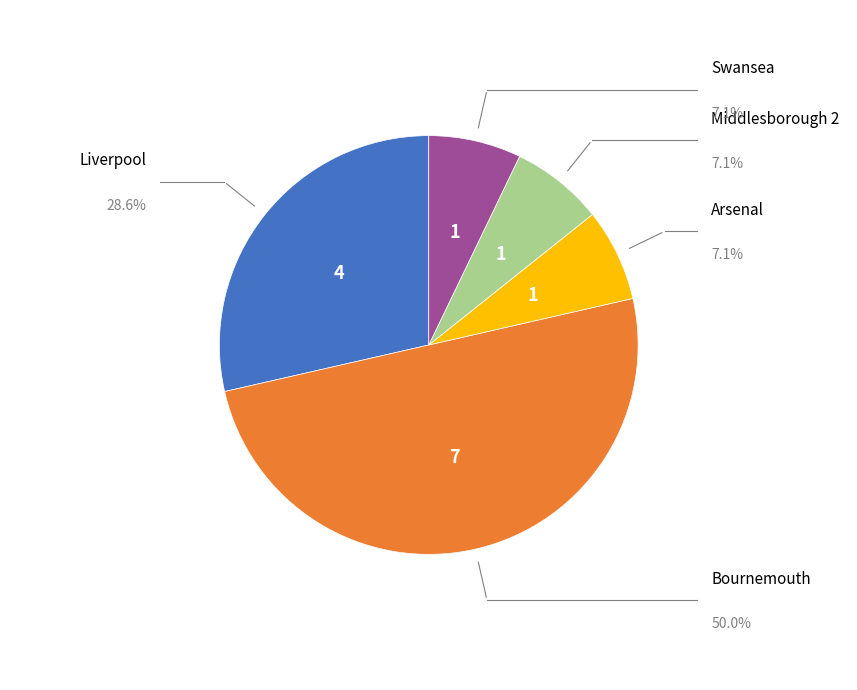

To the nearest percent, what is the difference between the largest and smallest slice percentages?

43%